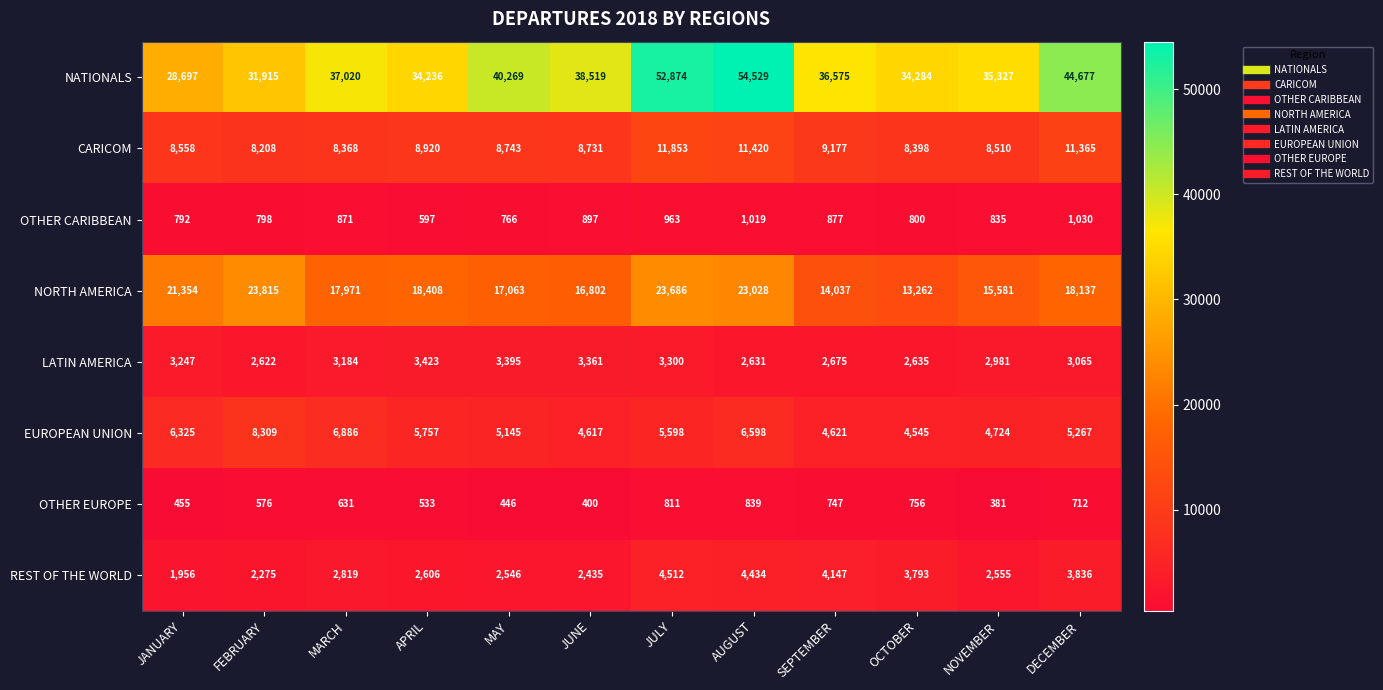

Rank the series at AUGUST from lowest to highest value.

OTHER EUROPE, OTHER CARIBBEAN, LATIN AMERICA, REST OF THE WORLD, EUROPEAN UNION, CARICOM, NORTH AMERICA, NATIONALS